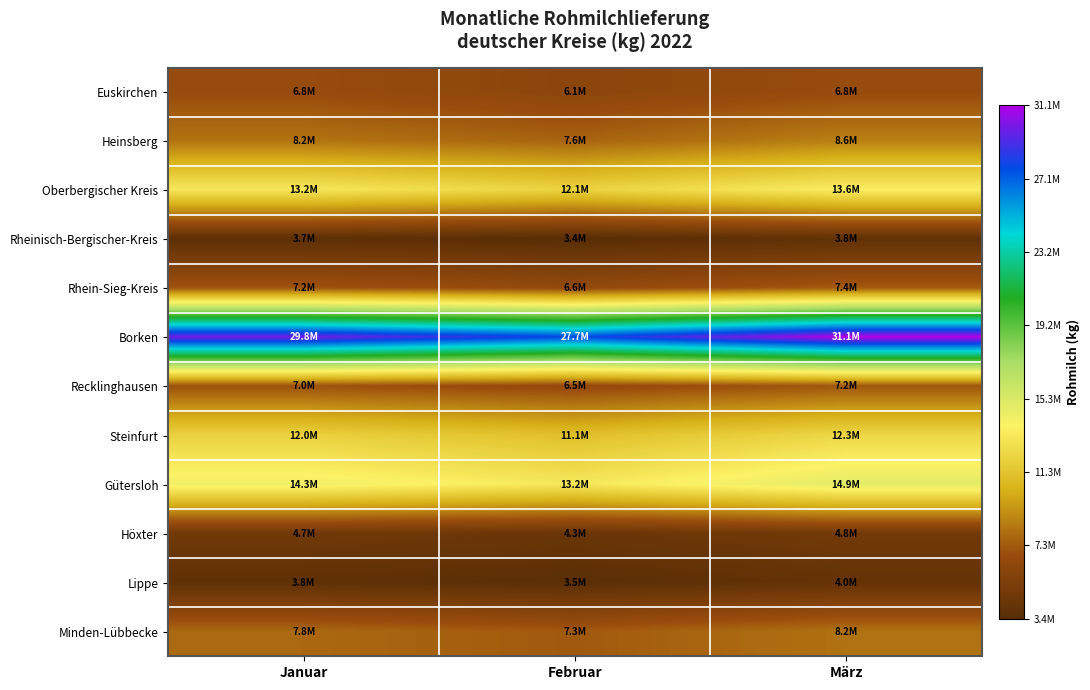

Reading right to left, extract all data points from this chart.

Euskirchen: März=6755816	Februar=6142966	Januar=6768729
Heinsberg: März=8623555	Februar=7647481	Januar=8233092
Oberbergischer Kreis: März=13596265	Februar=12099898	Januar=13228881
Rheinisch-Bergischer-Kreis: März=3837485	Februar=3385116	Januar=3660895
Rhein-Sieg-Kreis: März=7375640	Februar=6558073	Januar=7153389
Borken: März=31106007	Februar=27674873	Januar=29830736
Recklinghausen: März=7212677	Februar=6537412	Januar=7041374
Steinfurt: März=12341994	Februar=11065513	Januar=12031559
Gütersloh: März=14867498	Februar=13227919	Januar=14262043
Höxter: März=4818591	Februar=4338654	Januar=4705909
Lippe: März=3960539	Februar=3526686	Januar=3773577
Minden-Lübbecke: März=8154644	Februar=7303282	Januar=7825475